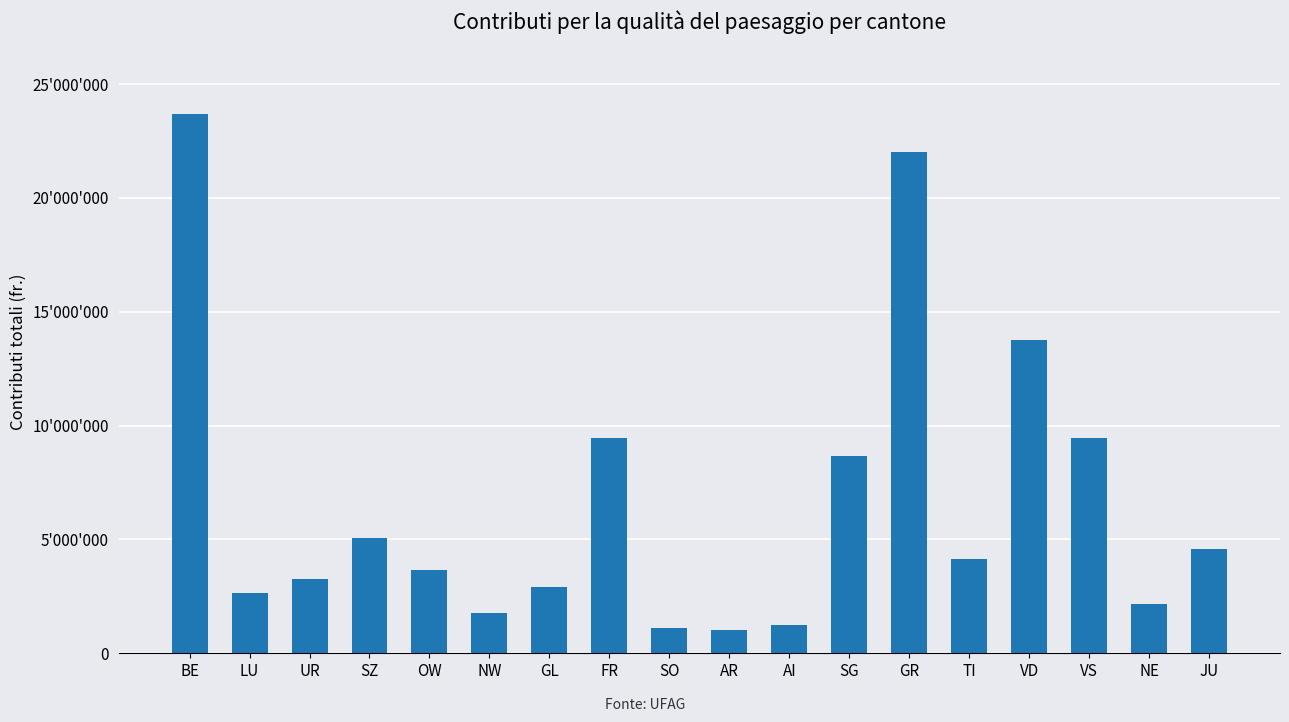

Reading right to left, what are all the values shown in this chart?

JU=4565272.3	NE=2154993.8	VS=9451730.7	VD=13739575.5	TI=4143231.6	GR=21993541.6	SG=8664946.3	AI=1248313.4	AR=1037663.1	SO=1120742.6	FR=9475420.7	GL=2895215.5	NW=1762357.9	OW=3648434.2	SZ=5050717.5	UR=3275722.5	LU=2659447.3	BE=23669385.8